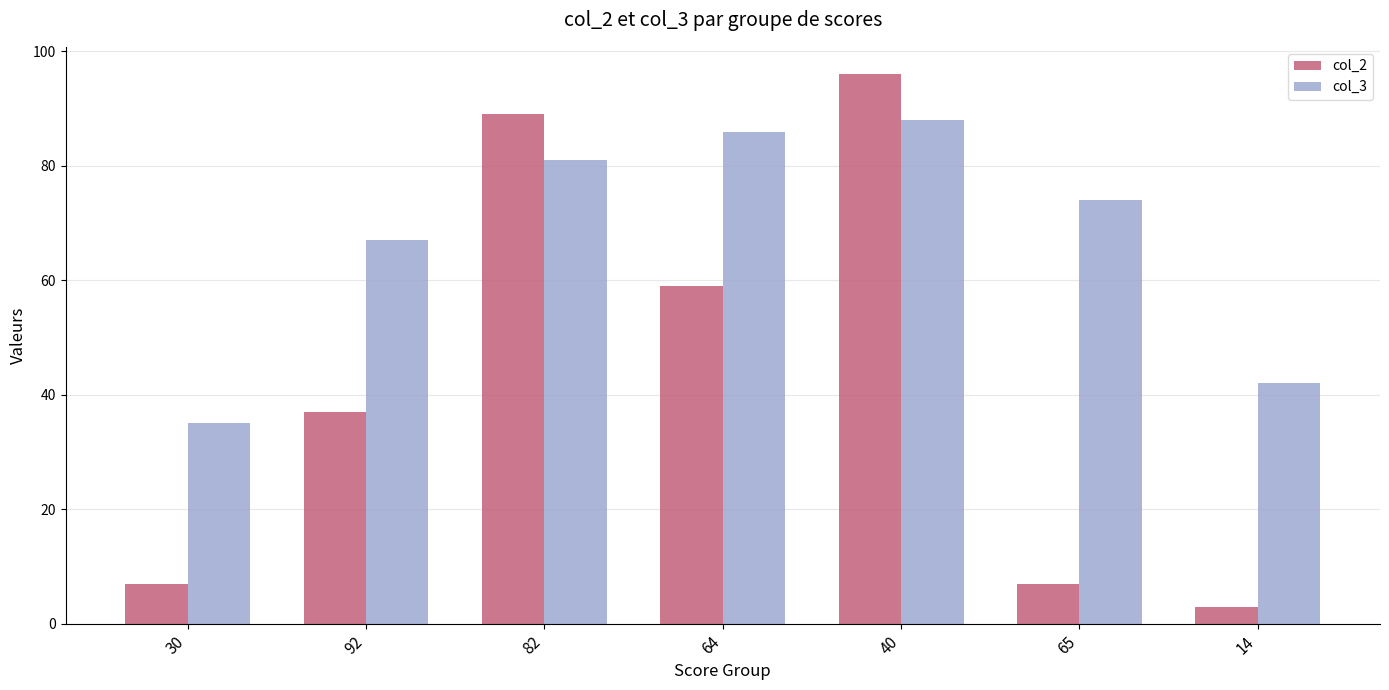

Reading right to left, transcribe all the data shown in this chart.

col_2: 3	7	96	59	89	37	7
col_3: 42	74	88	86	81	67	35